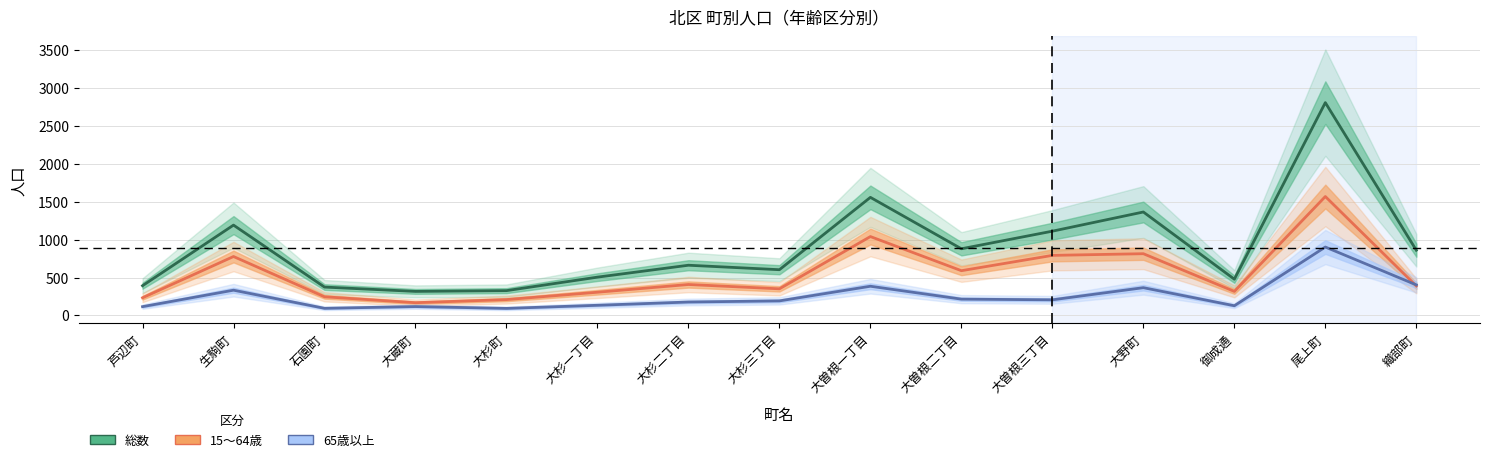

How many values in the 総数 series are below 662?

7